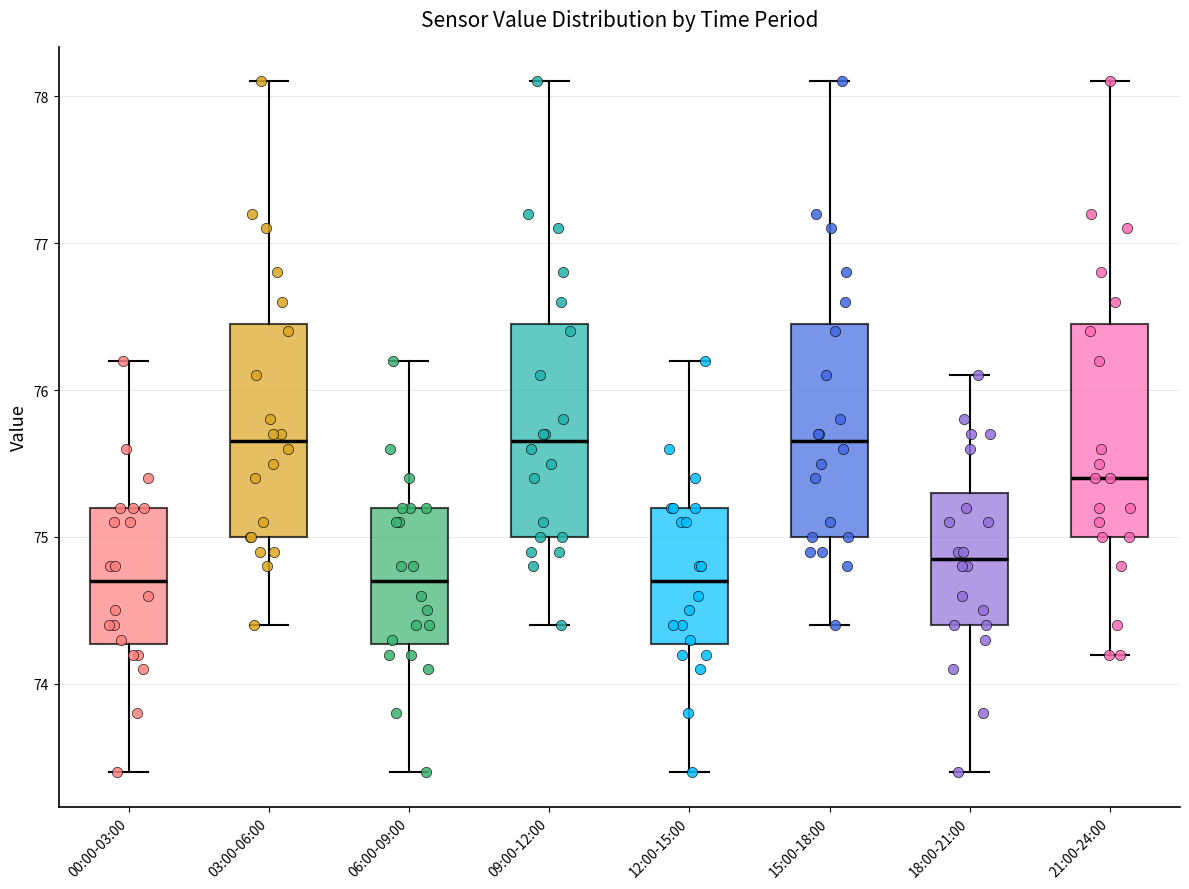

Reading left to right, transcribe this box plot: for each box, give where its median line is, the range the box spans, and where its two whiskers end, as read against the y-axis. The values are not printed on the chart, so give them approximately, as read against the axis.

00:00-03:00: median 74.7, box 74.3 to 75.2, whiskers 73.4 to 76.2
03:00-06:00: median 75.7, box 75.0 to 76.5, whiskers 74.4 to 78.1
06:00-09:00: median 74.7, box 74.3 to 75.2, whiskers 73.4 to 76.2
09:00-12:00: median 75.7, box 75.0 to 76.5, whiskers 74.4 to 78.1
12:00-15:00: median 74.7, box 74.3 to 75.2, whiskers 73.4 to 76.2
15:00-18:00: median 75.7, box 75.0 to 76.5, whiskers 74.4 to 78.1
18:00-21:00: median 74.9, box 74.4 to 75.3, whiskers 73.4 to 76.1
21:00-24:00: median 75.4, box 75.0 to 76.5, whiskers 74.2 to 78.1